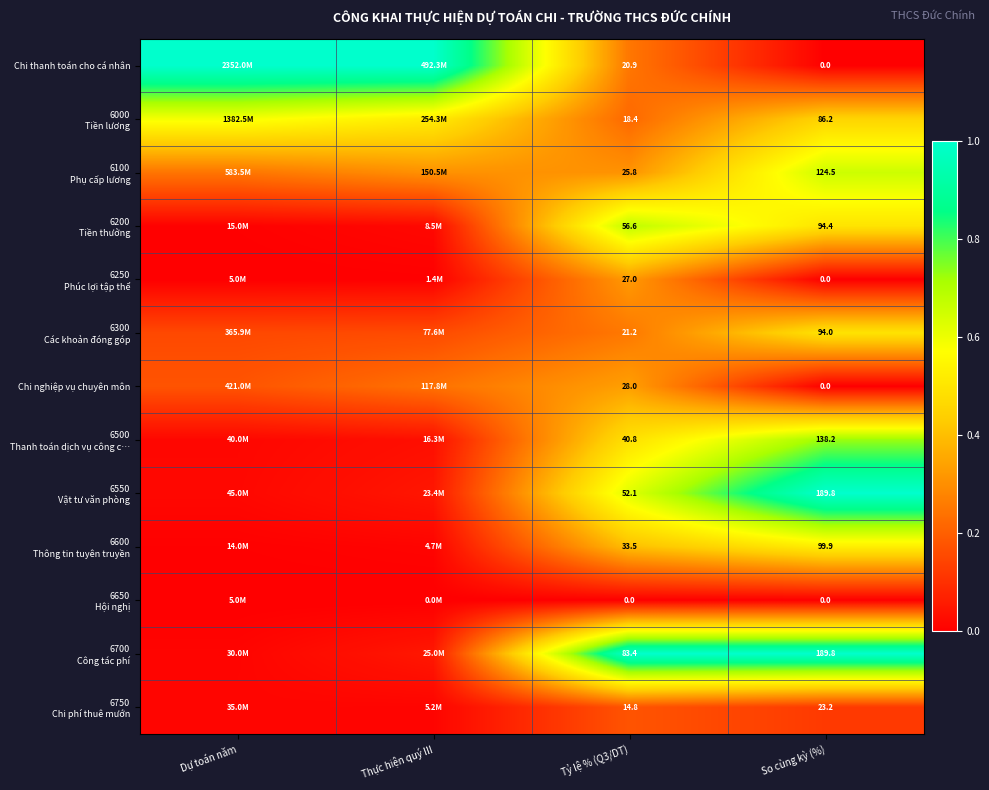

The value of Chi thanh toán cho cá nhân at Dự toán năm is 1.0. True or false?

True